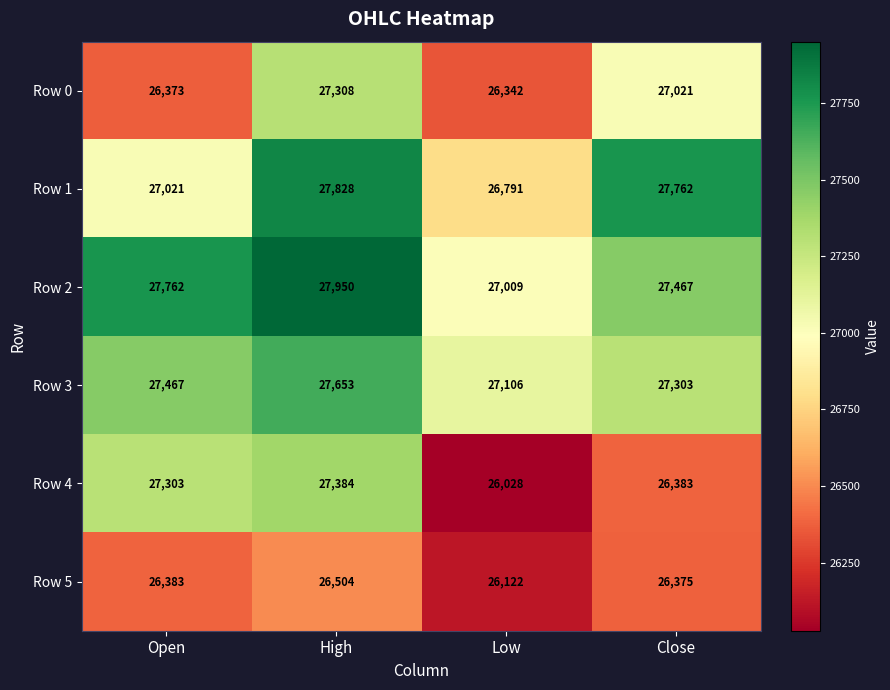

At how many categories does at least one series exceed 27735?

3